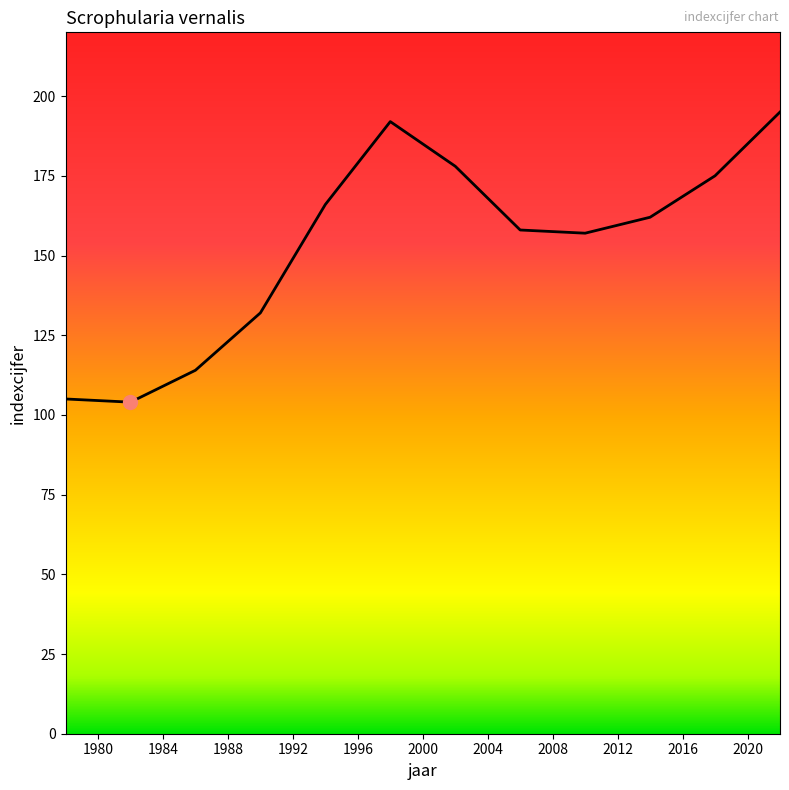

Reading left to right, extract all data points from this chart.

105	104	114	132	166	192	178	158	157	162	175	195